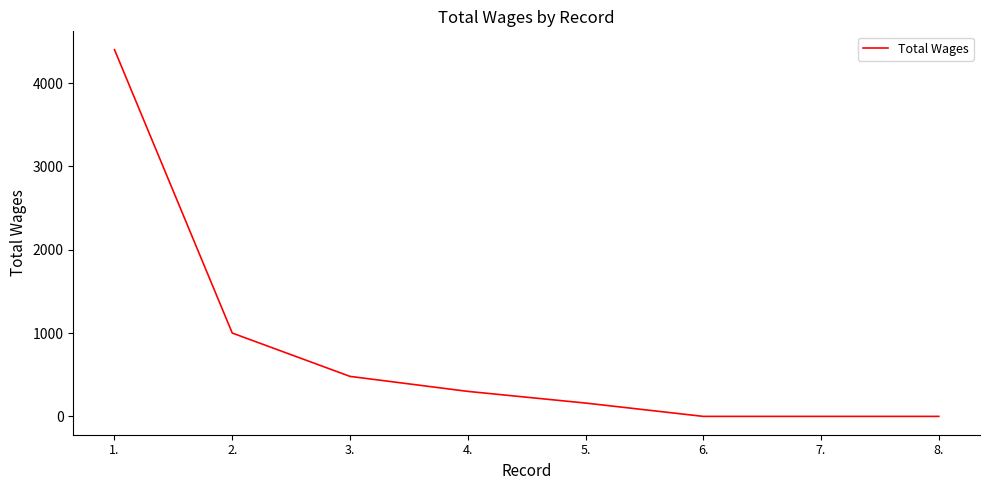

True or false: the data has more than 2 interior local peaks.

False